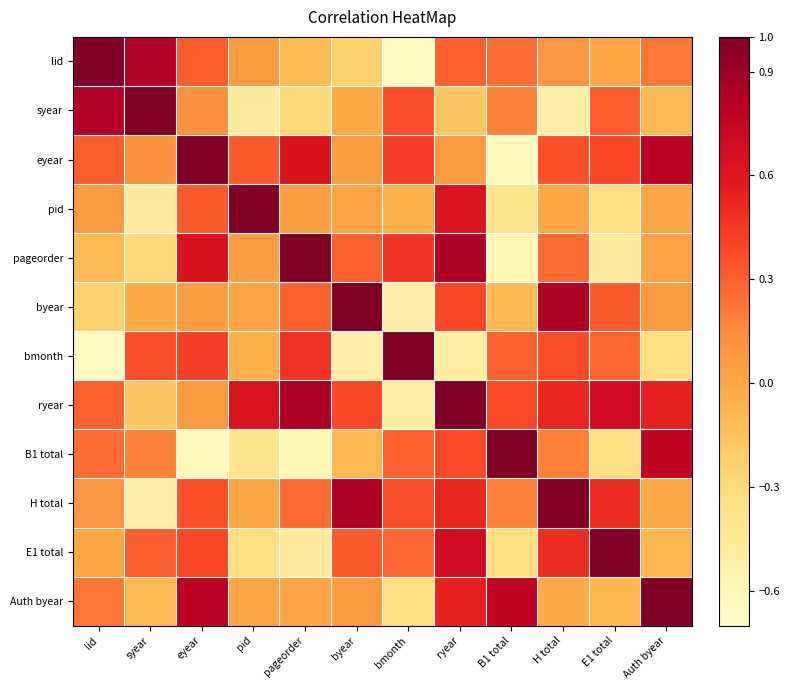

Count the number of data series in this chart.

12